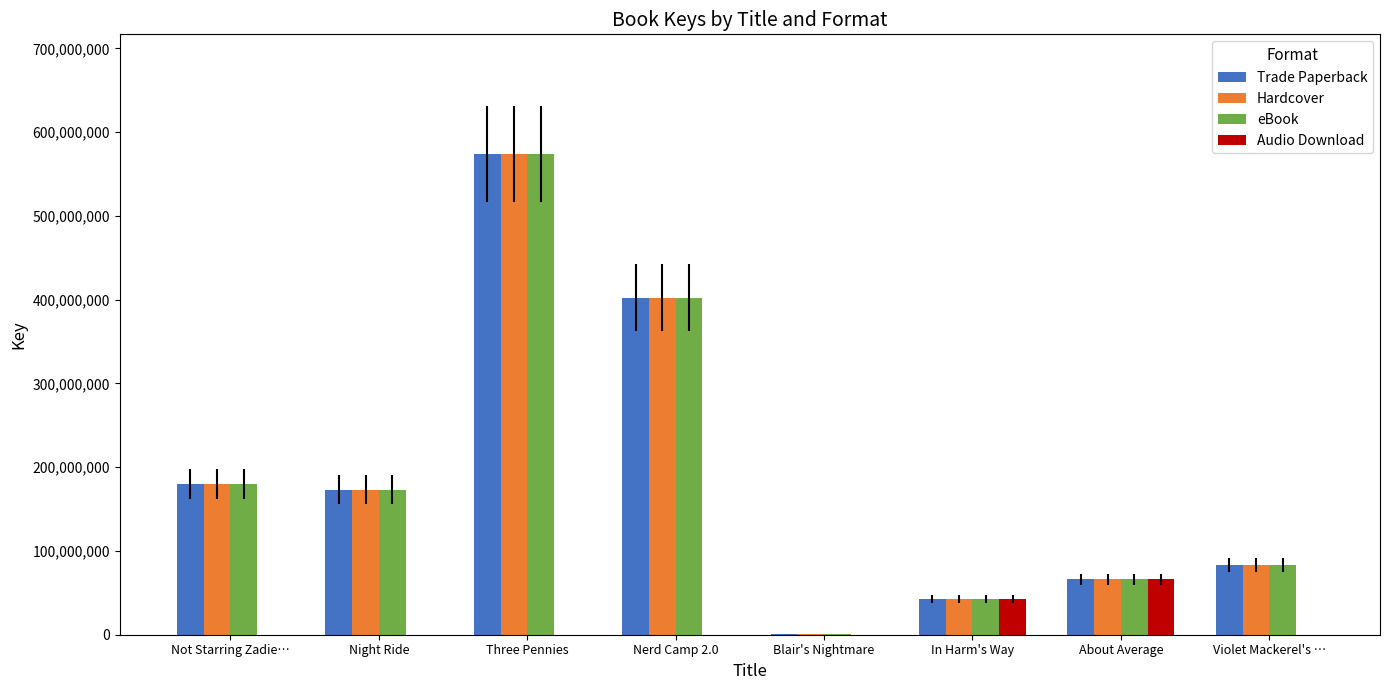

Which category has the highest value in the eBook series?

Three Pennies